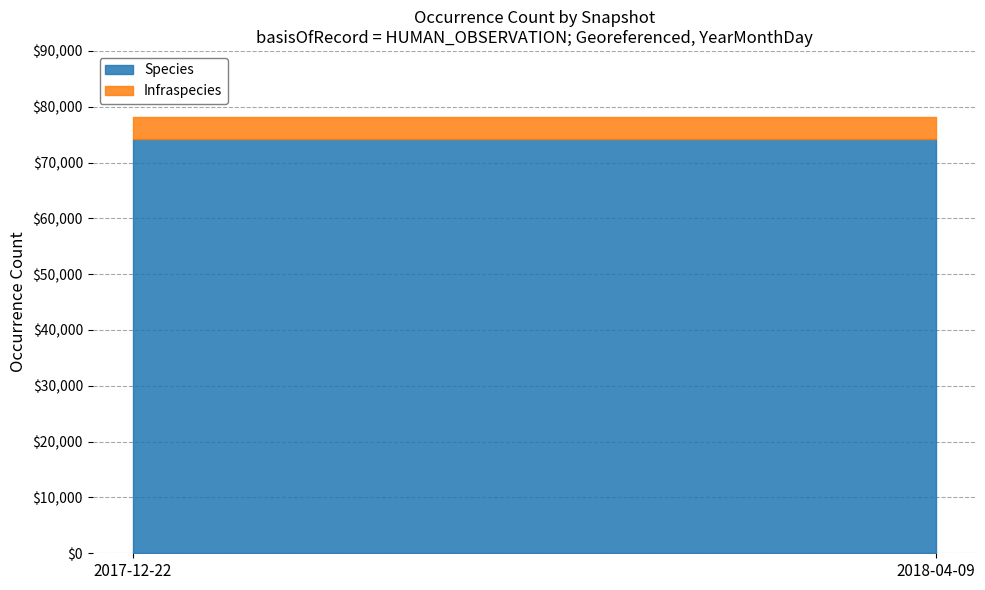

What is the greatest value displayed?

74263